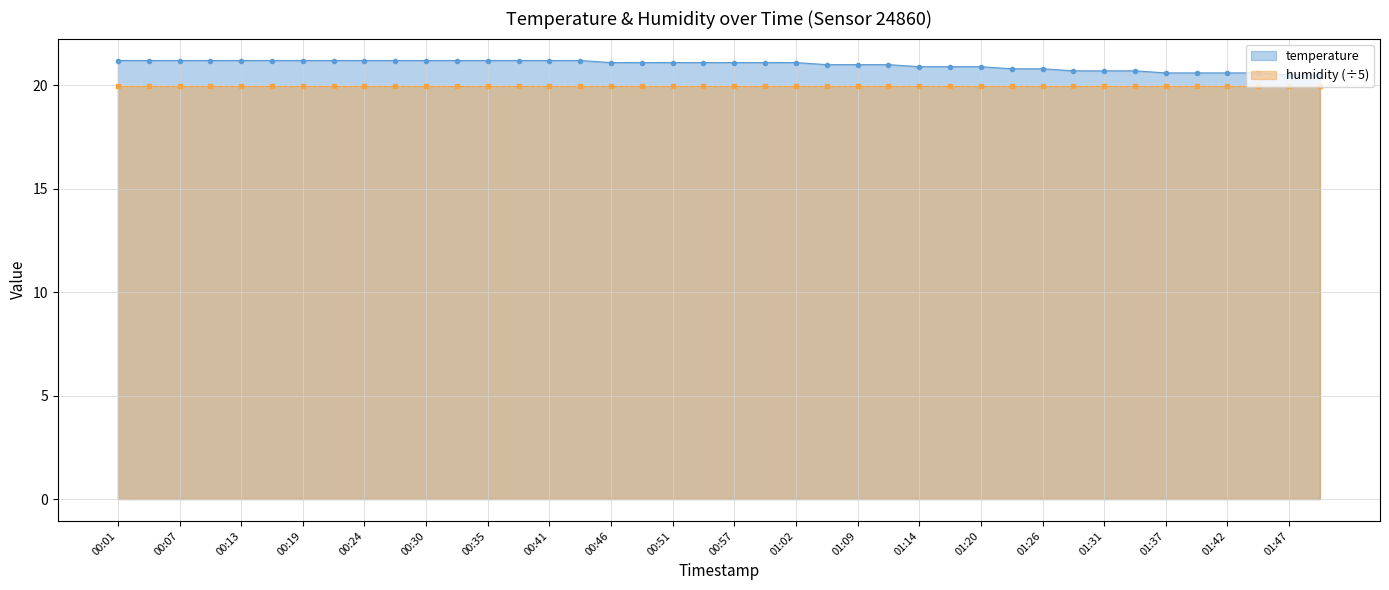

How many data points are less than 21?

14